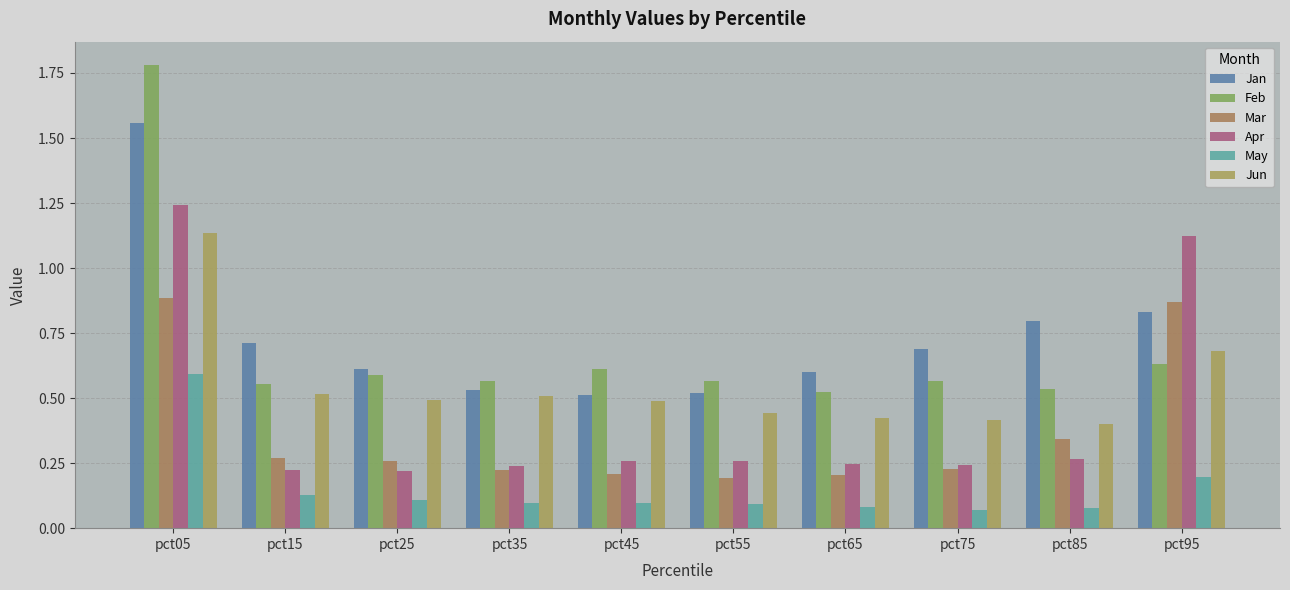

What is the spread (max minus min) of values at pct75?

0.6